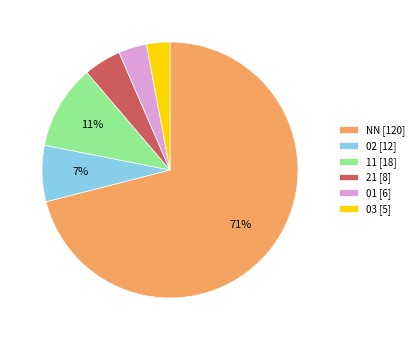

To the nearest percent, what is the combined percentage of 21 [8] and 02 [12]?

12%